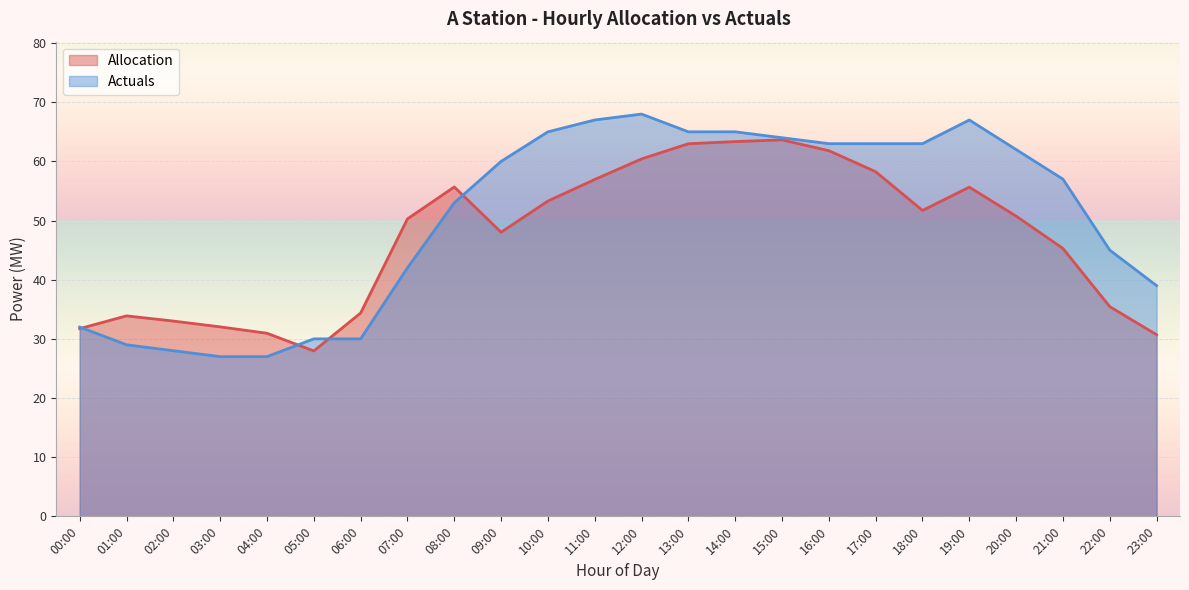

The Allocation series shows 23.2 at 06:00. True or false?

False